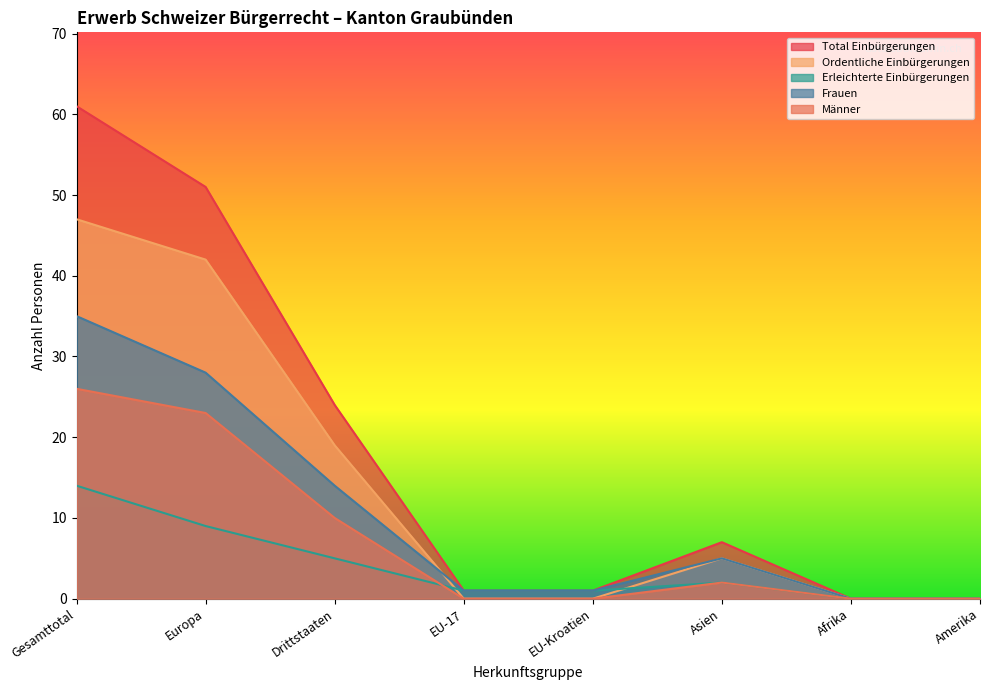

True or false: Erleichterte Einbürgerungen has more than 1 interior local peaks.

False